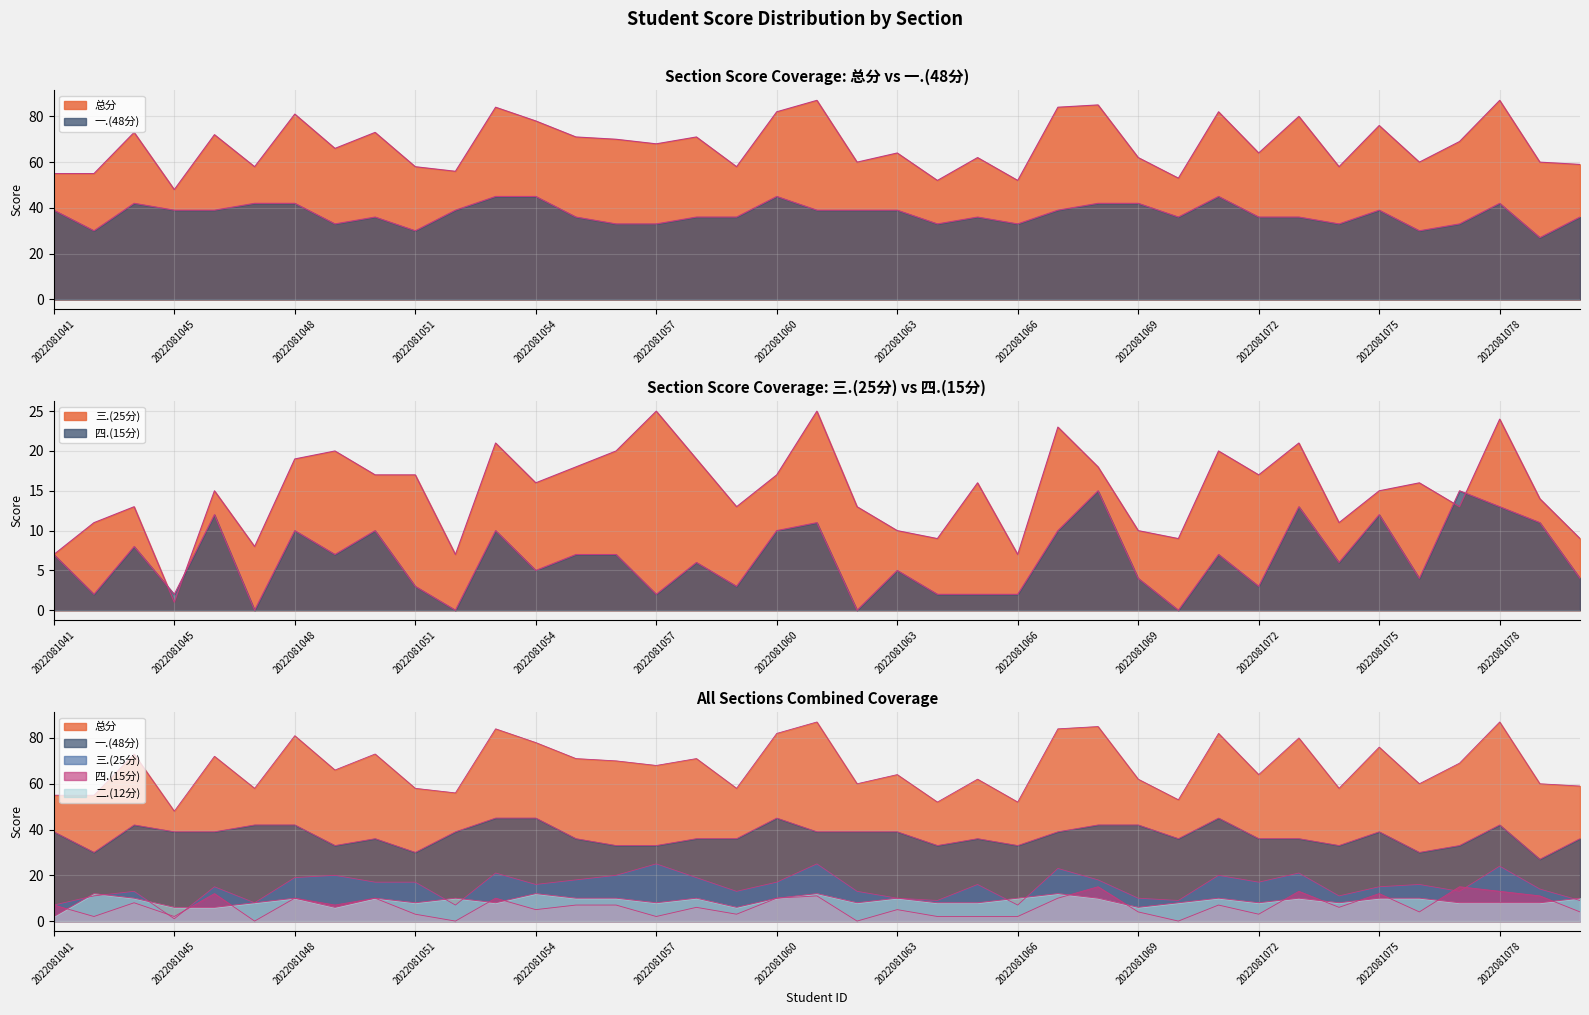

What is the value of the 二.(12分) point at the 16th from the left?

8